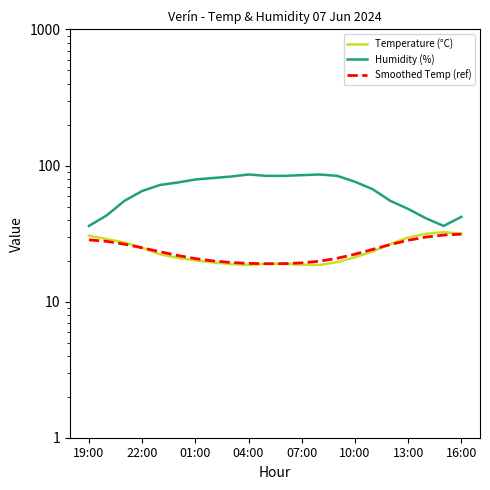

At how many categories does at least one series exceed 59?

14